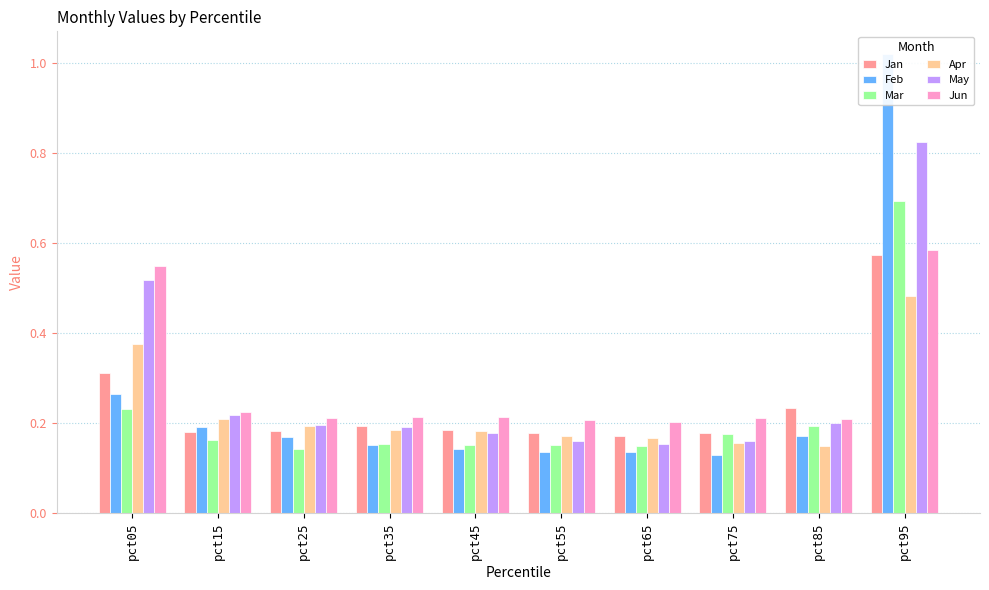

Which series has the largest range (max minus min)?

Feb